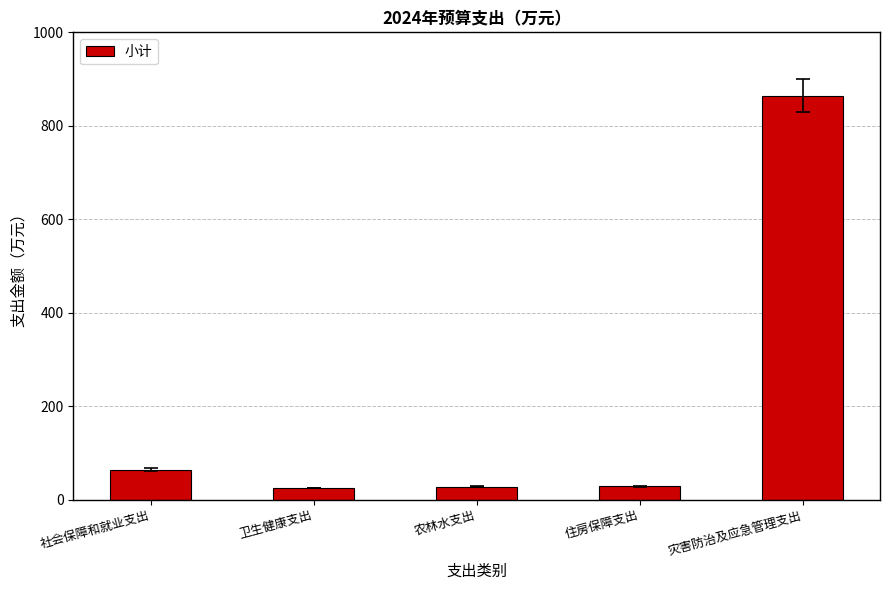

What is the label of the 4th bar from the right?

卫生健康支出